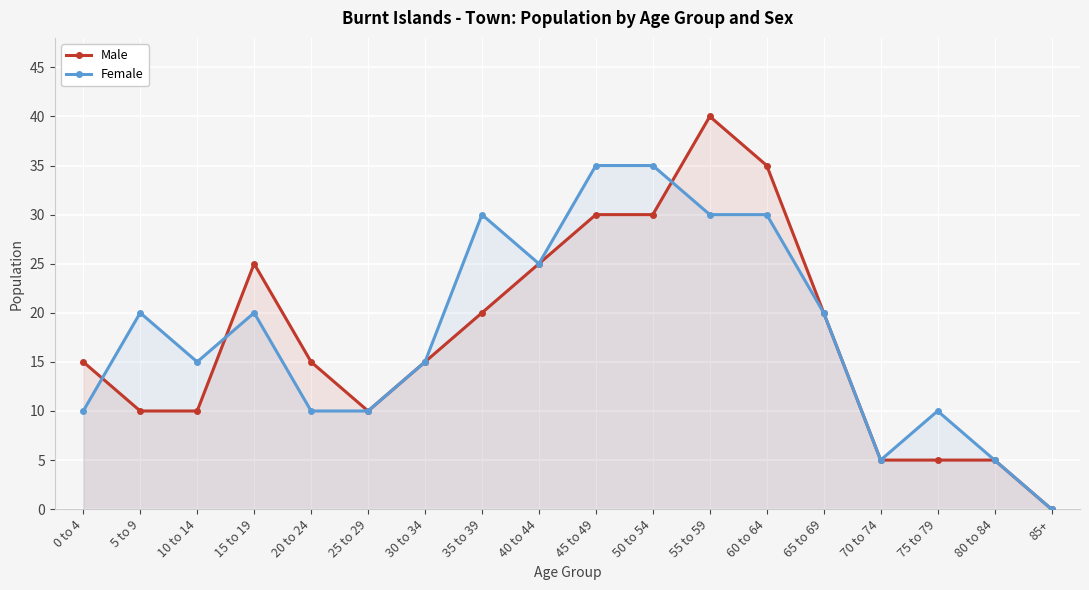

Reading right to left, list all the values displayed in this chart.

Male: 85+=0	80 to 84=5	75 to 79=5	70 to 74=5	65 to 69=20	60 to 64=35	55 to 59=40	50 to 54=30	45 to 49=30	40 to 44=25	35 to 39=20	30 to 34=15	25 to 29=10	20 to 24=15	15 to 19=25	10 to 14=10	5 to 9=10	0 to 4=15
Female: 85+=0	80 to 84=5	75 to 79=10	70 to 74=5	65 to 69=20	60 to 64=30	55 to 59=30	50 to 54=35	45 to 49=35	40 to 44=25	35 to 39=30	30 to 34=15	25 to 29=10	20 to 24=10	15 to 19=20	10 to 14=15	5 to 9=20	0 to 4=10